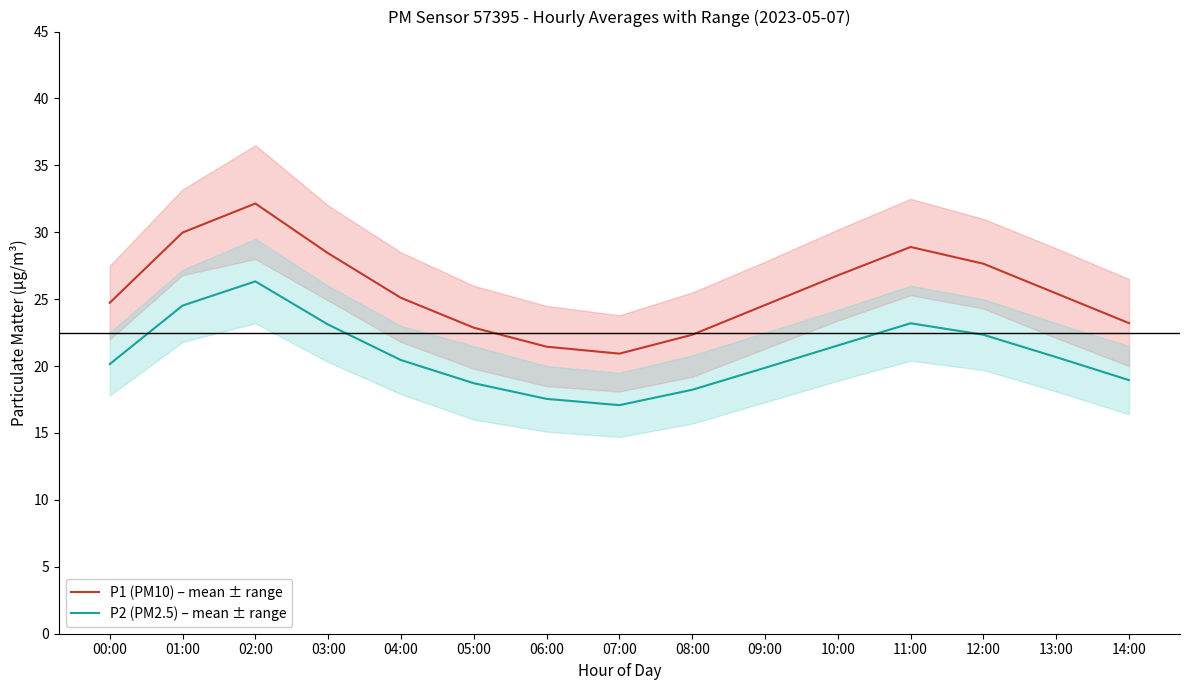

What is the total value across all series at 04:00?

45.5